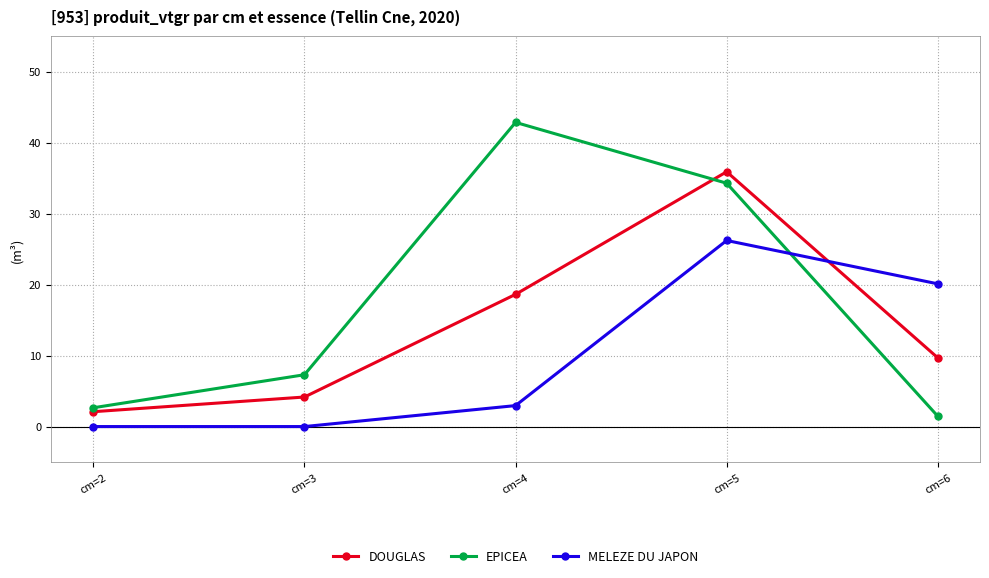

True or false: EPICEA and MELEZE DU JAPON intersect in this chart.

True